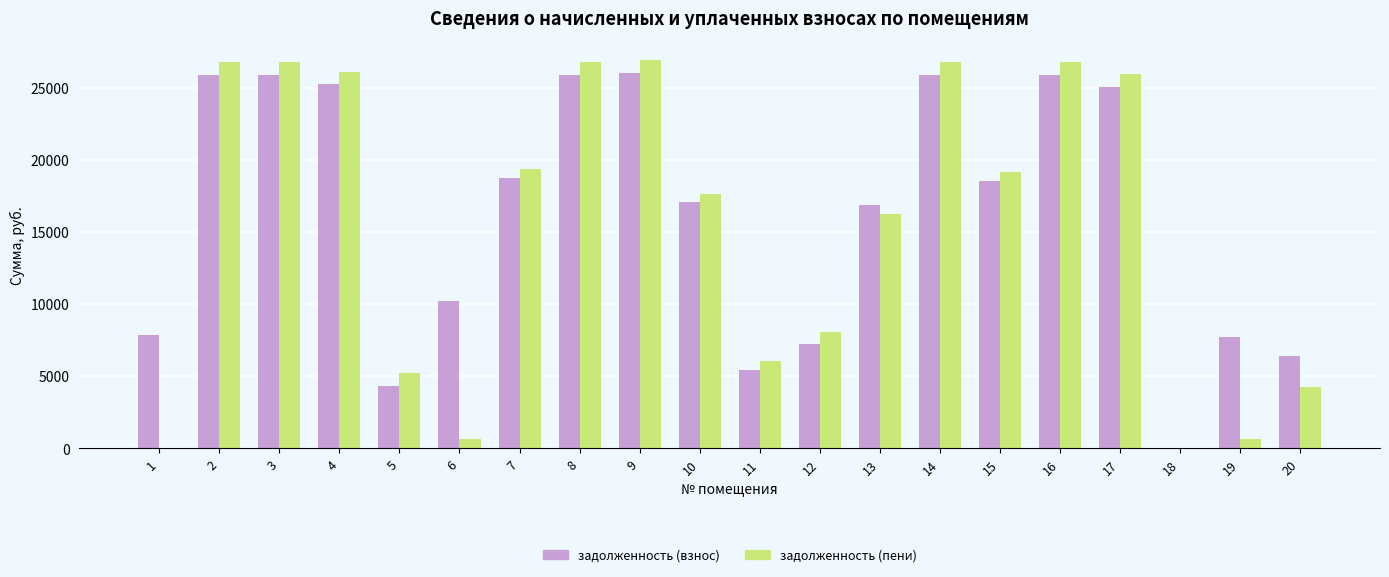

Which series has the widest spread of values?

задолженность (пени)